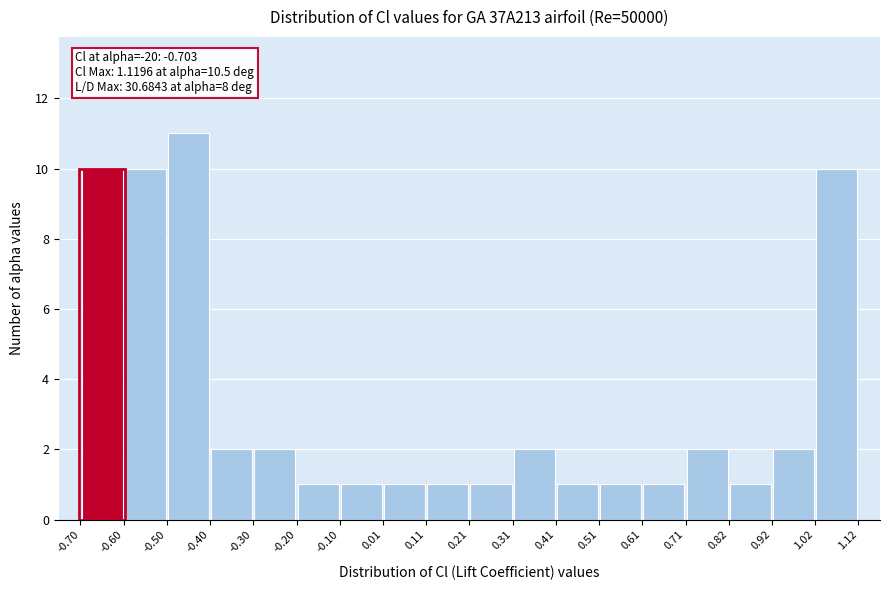

Which range on the x-axis has the tallest bar?

-0.50 to -0.40